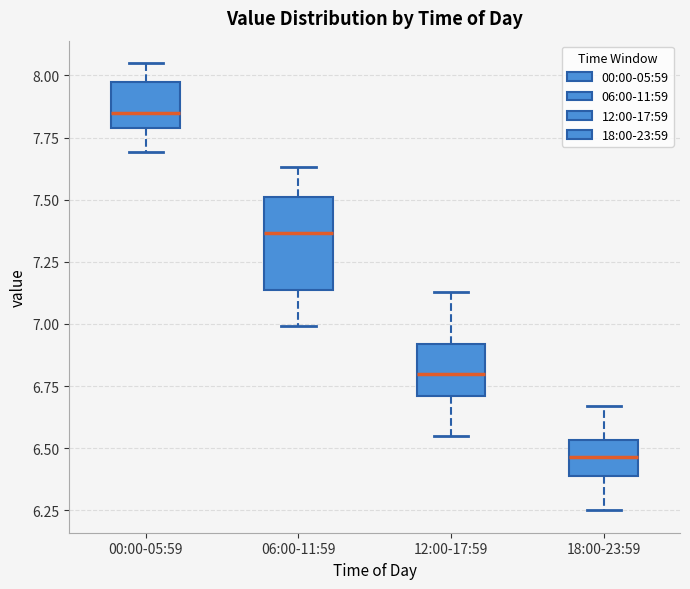

Where is the lower edge of the box for 06:00-11:59 on the y-axis? The values are not printed on the chart, so give them approximately, as read against the axis.

7.15